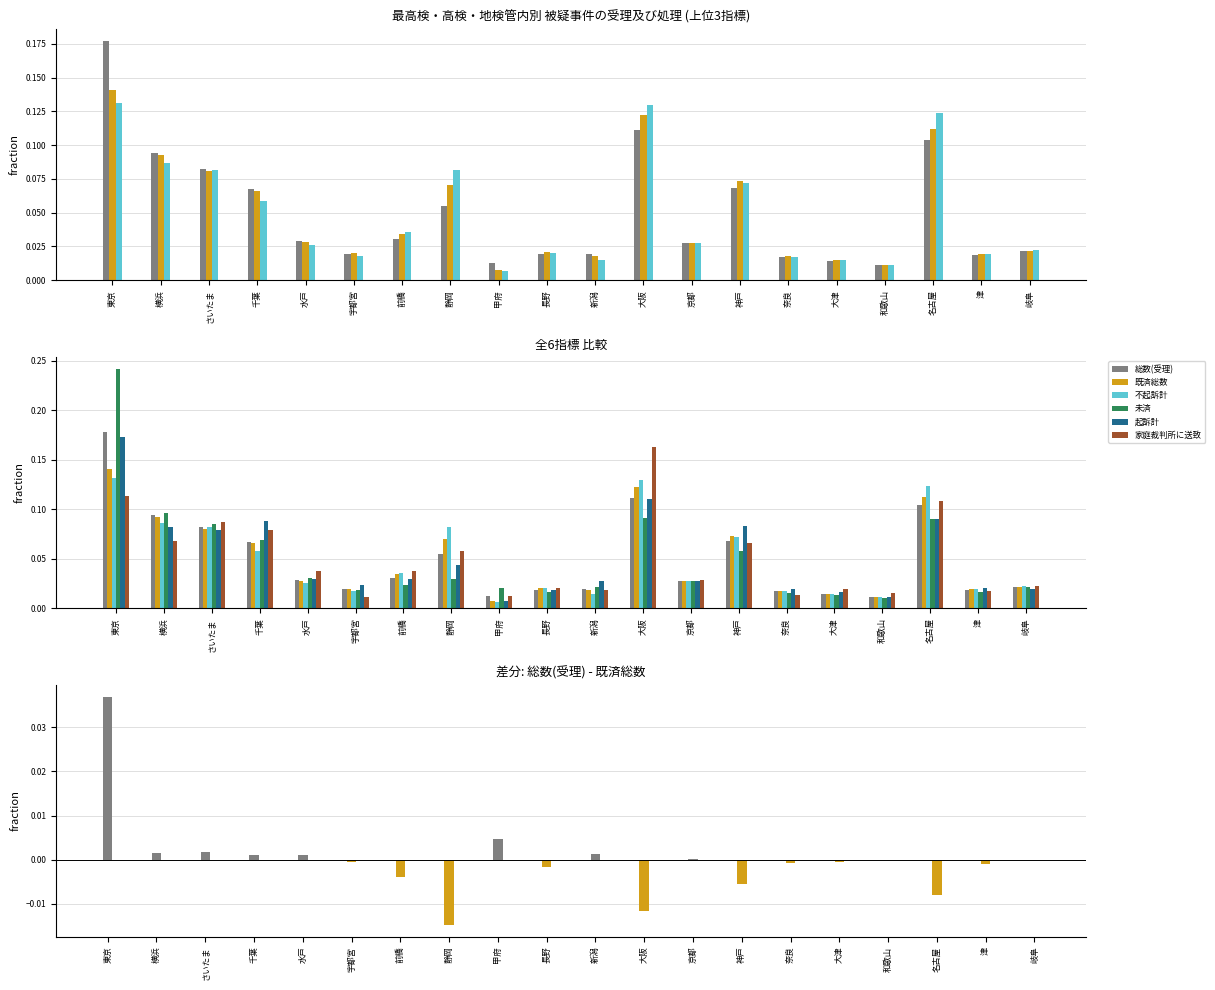

Reading left to right, extract all data points from this chart.

総数(受理): 0.2	0.1	0.1	0.1	0.0	0.0	0.0	0.1	0.0	0.0	0.0	0.1	0.0	0.1	0.0	0.0	0.0	0.1	0.0	0.0
既済総数: 0.1	0.1	0.1	0.1	0.0	0.0	0.0	0.1	0.0	0.0	0.0	0.1	0.0	0.1	0.0	0.0	0.0	0.1	0.0	0.0
不起訴計: 0.1	0.1	0.1	0.1	0.0	0.0	0.0	0.1	0.0	0.0	0.0	0.1	0.0	0.1	0.0	0.0	0.0	0.1	0.0	0.0
未済: 0.2	0.1	0.1	0.1	0.0	0.0	0.0	0.0	0.0	0.0	0.0	0.1	0.0	0.1	0.0	0.0	0.0	0.1	0.0	0.0
起訴計: 0.2	0.1	0.1	0.1	0.0	0.0	0.0	0.0	0.0	0.0	0.0	0.1	0.0	0.1	0.0	0.0	0.0	0.1	0.0	0.0
家庭裁判所に送致: 0.1	0.1	0.1	0.1	0.0	0.0	0.0	0.1	0.0	0.0	0.0	0.2	0.0	0.1	0.0	0.0	0.0	0.1	0.0	0.0